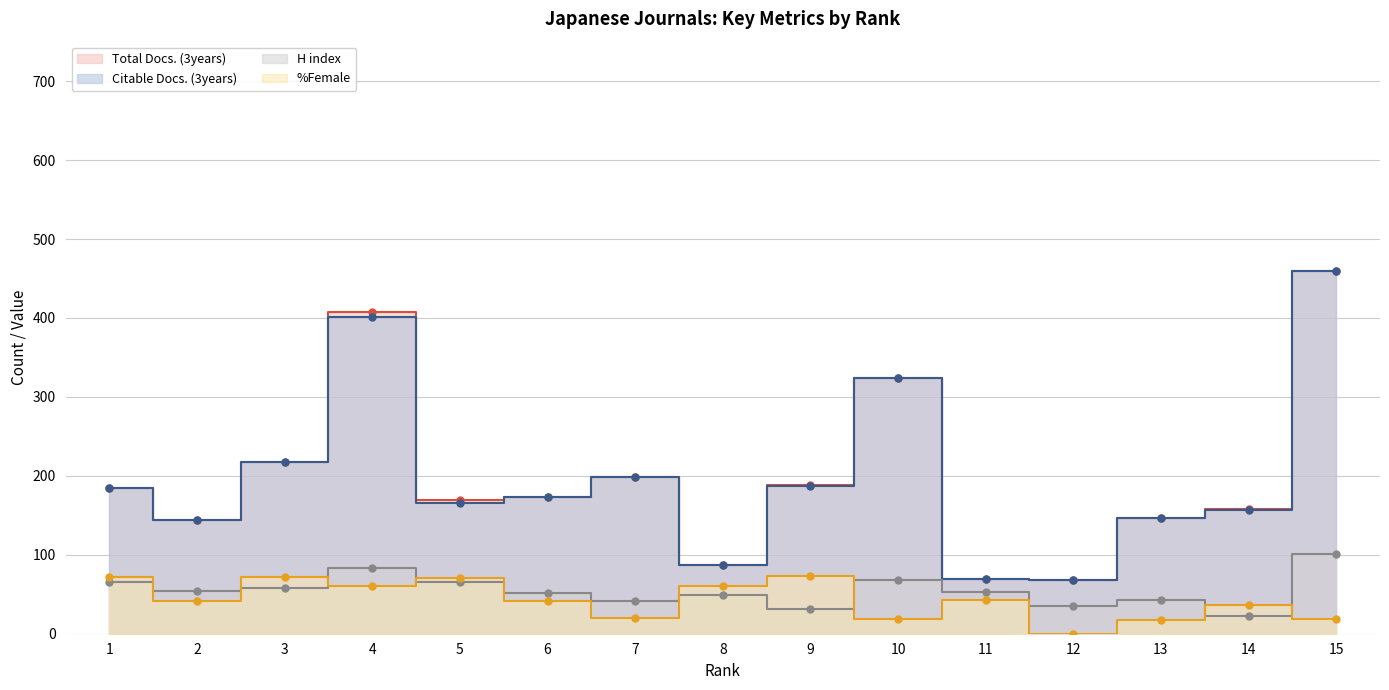

What is the total value across all series at 8?

283